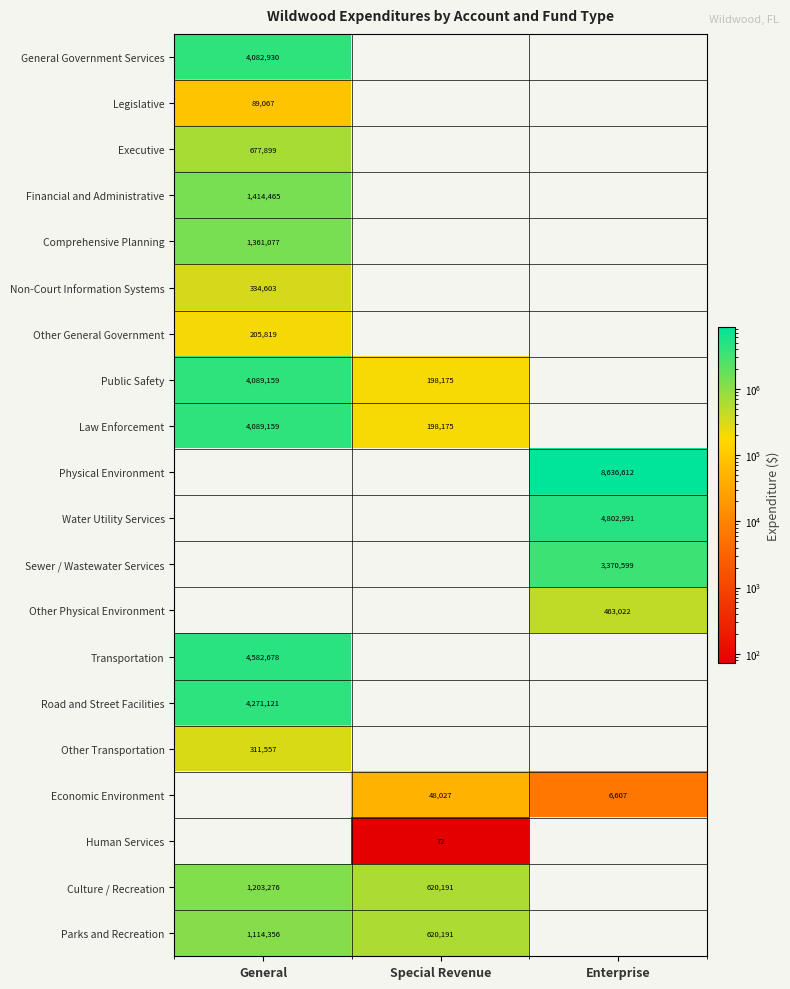

Count the number of categories in the chart.

3